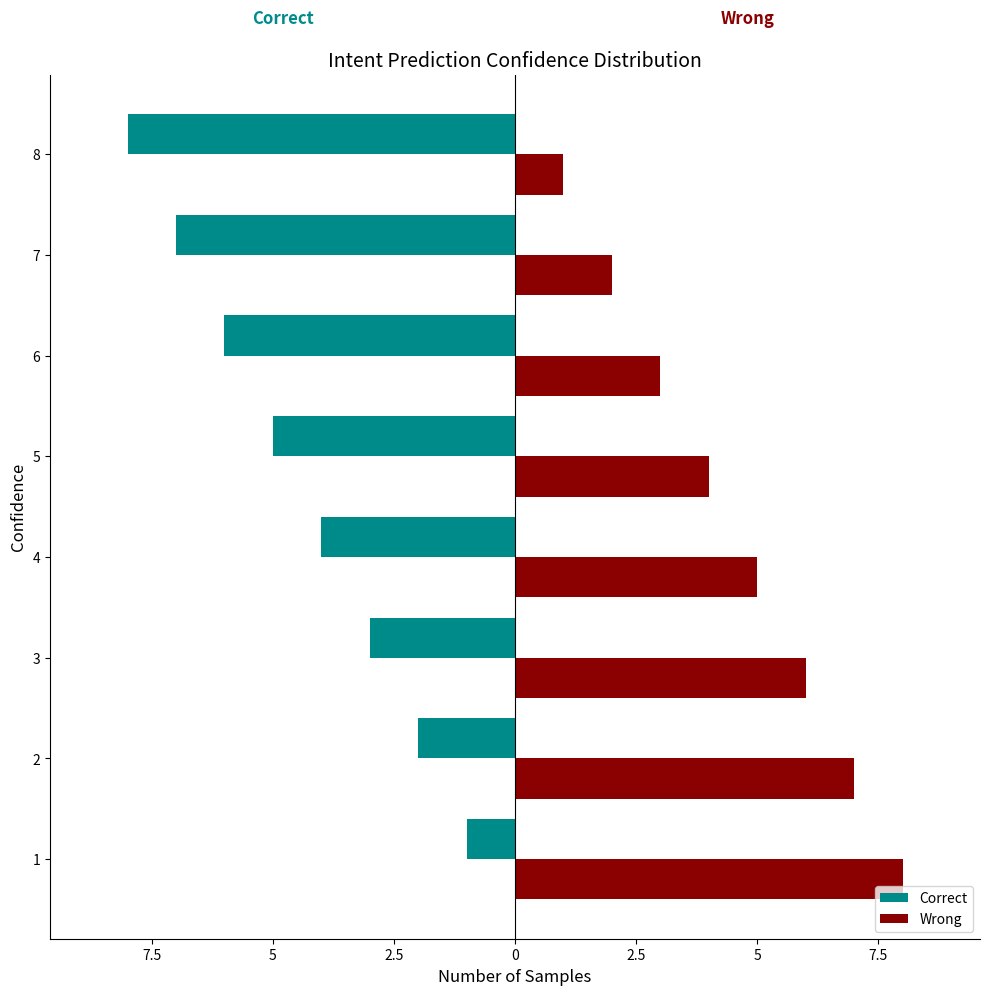

What are all the series names shown in the legend?

Correct, Wrong